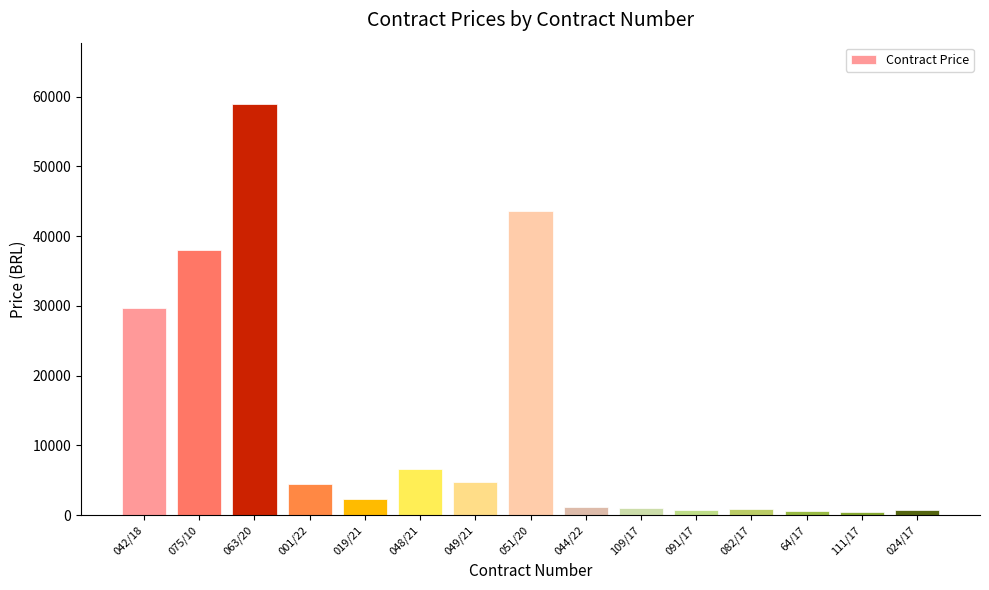

What is the value of the 8th bar from the left?

43570.7